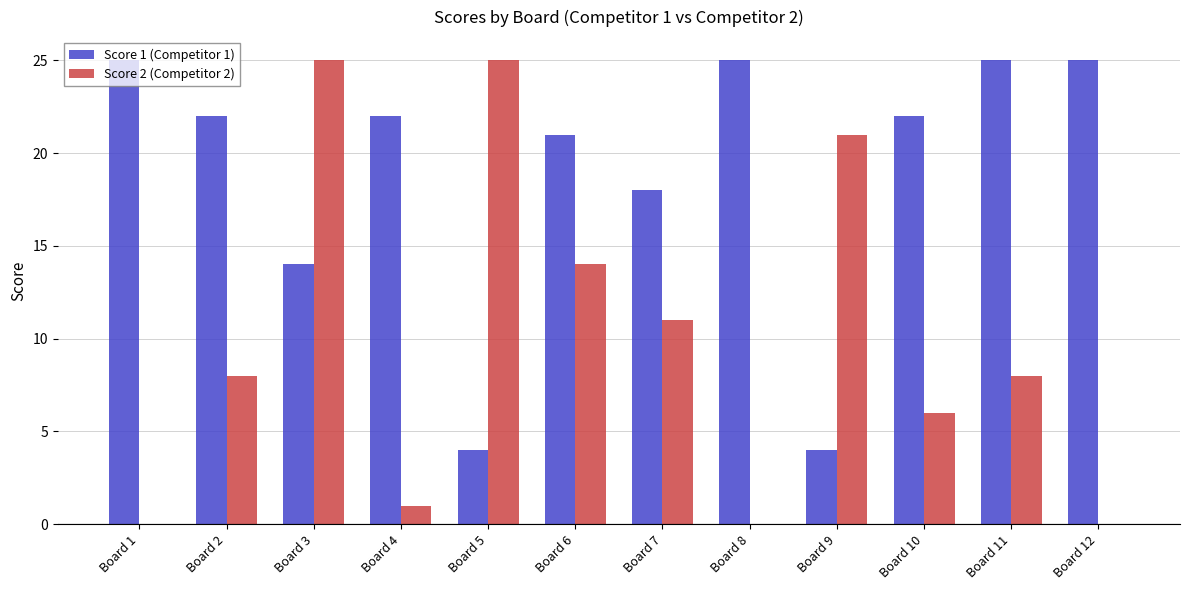

Between Board 2 and Board 9, which series saw the biggest shift?

Score 1 (Competitor 1)